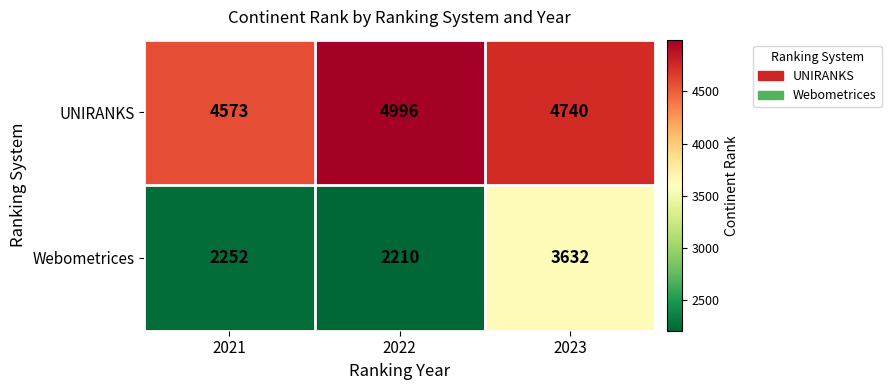

What is the sum of all Webometrices values?

8094